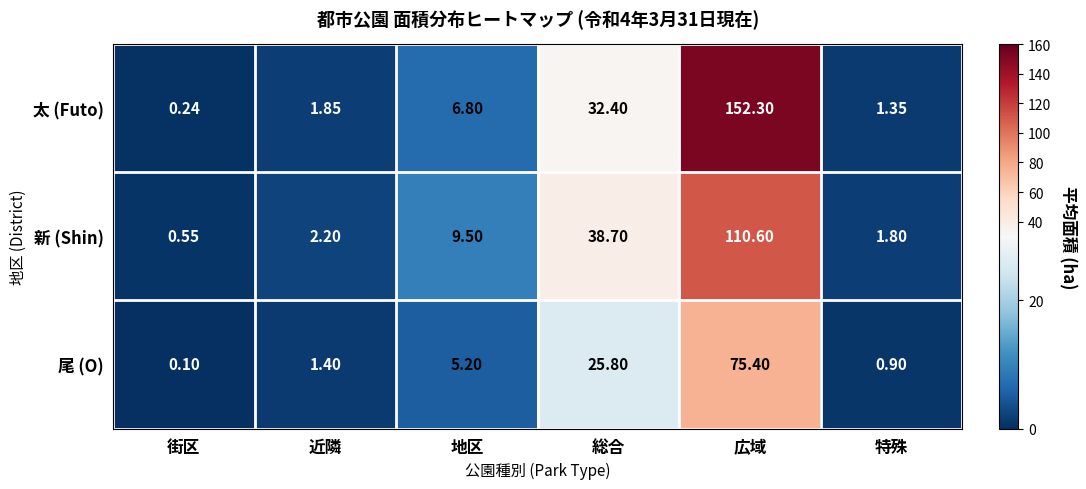

List the series in order of their overall mean, highest first.

太 (Futo), 新 (Shin), 尾 (O)